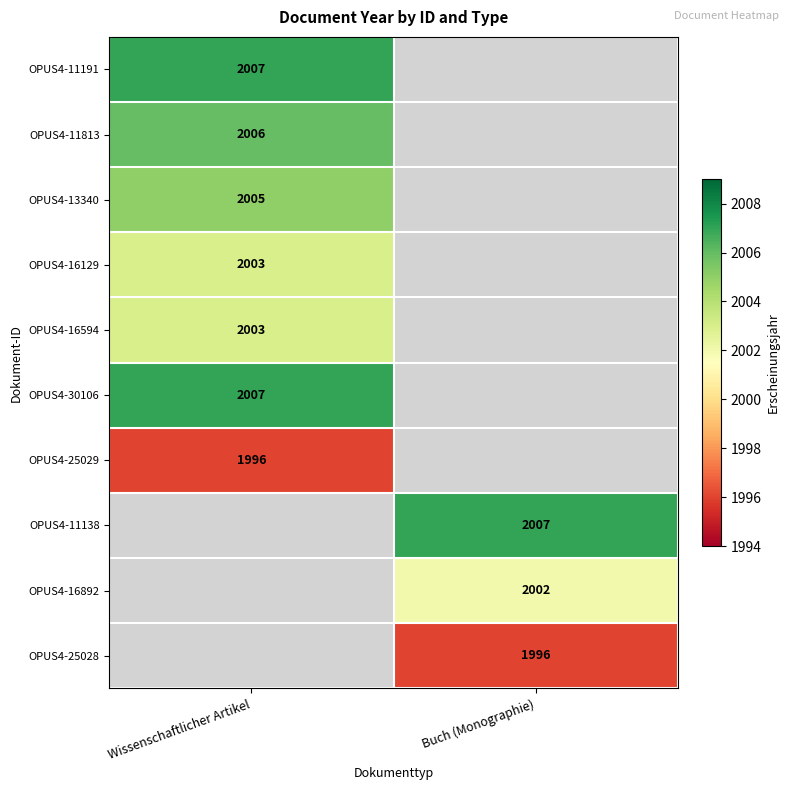

The OPUS4-13340 series shows 977 at Wissenschaftlicher Artikel. True or false?

False